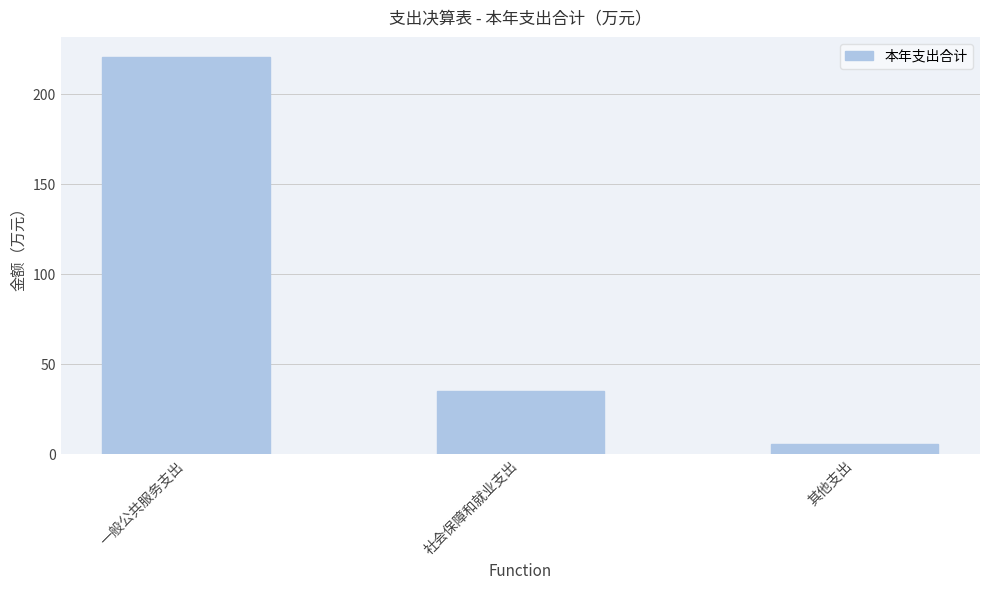

List the labels in order of value, largest first.

一般公共服务支出, 社会保障和就业支出, 其他支出